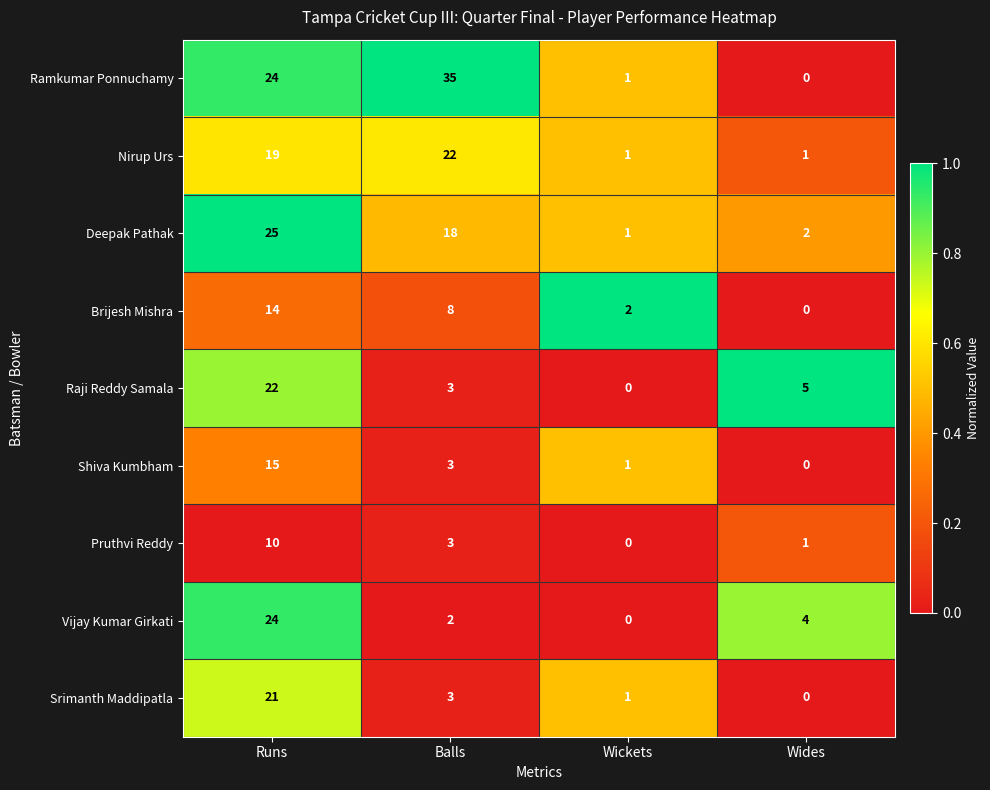

What is the sum of all Raji Reddy Samala values?

30